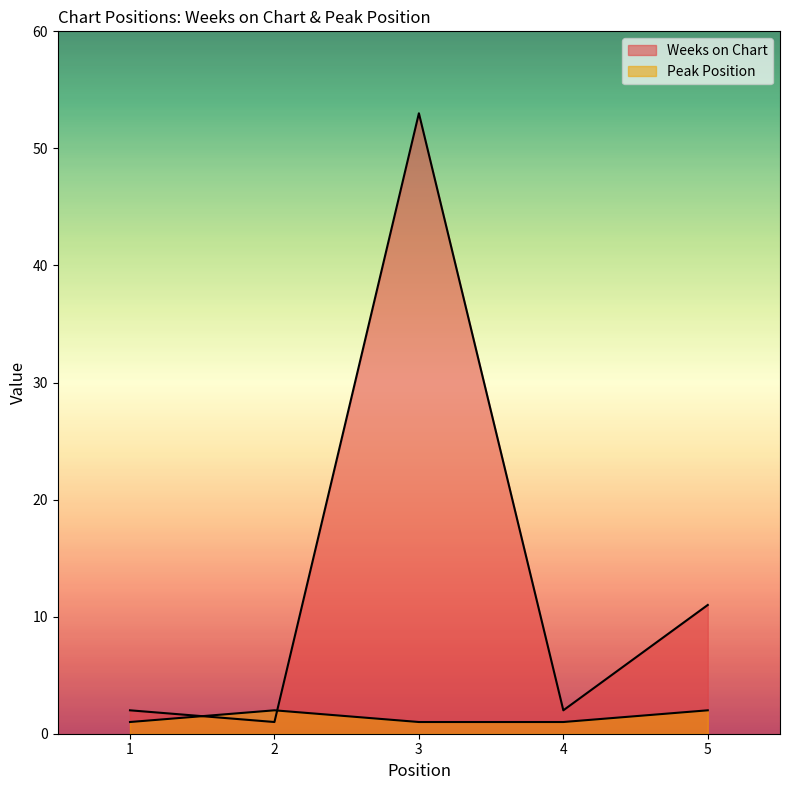

What is the lowest value of the Peak Position series?

1